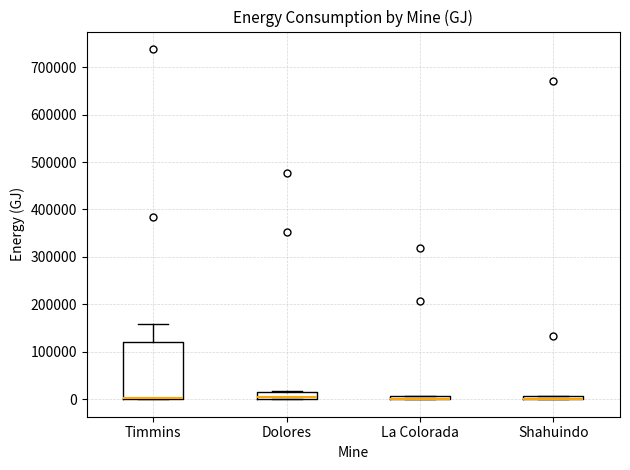

Comparing the boxes themselves (not the whiskers), which one is the tallest?

Timmins